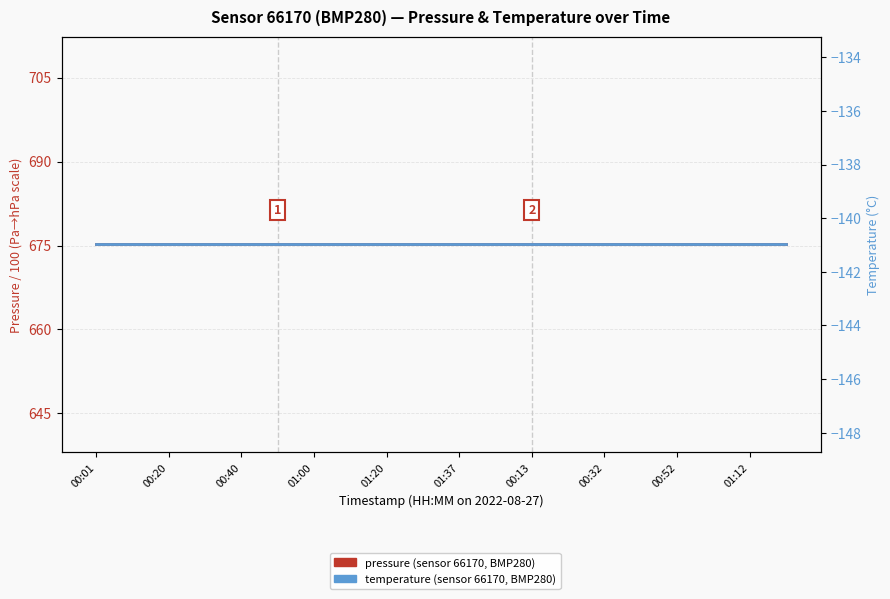

Which series has the largest range (max minus min)?

pressure (hPa)